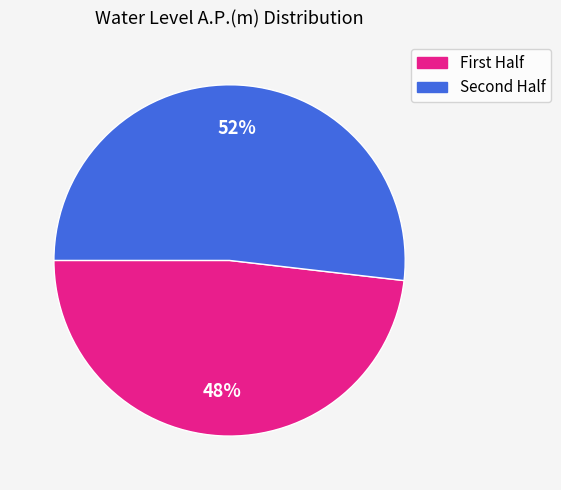

Is there any slice that represents more than half of the pie?

Yes